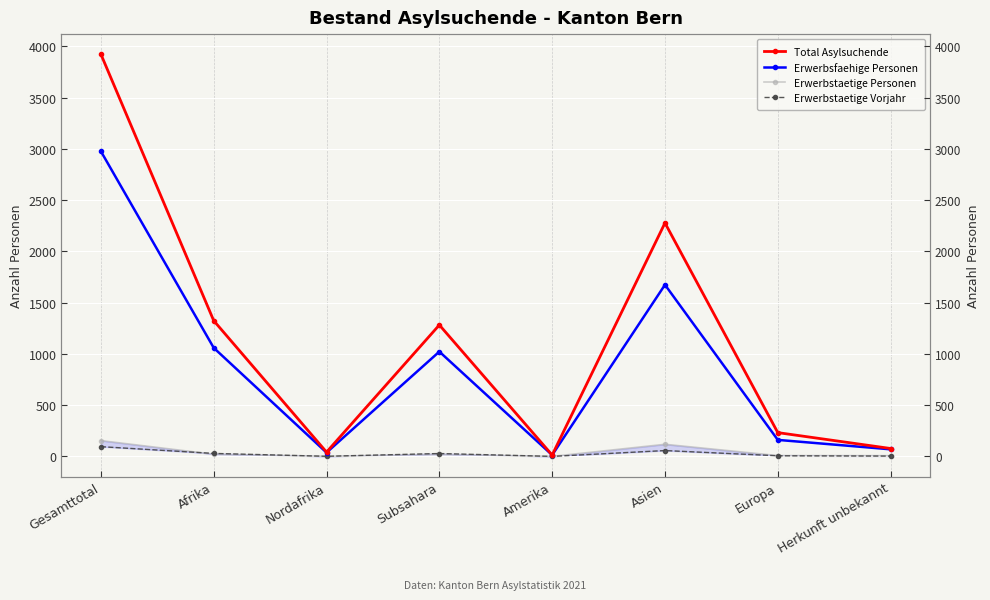

Is the value of Erwerbstaetige Vorjahr at Gesamttotal greater than the value of Erwerbstaetige Personen at Nordafrika?

Yes